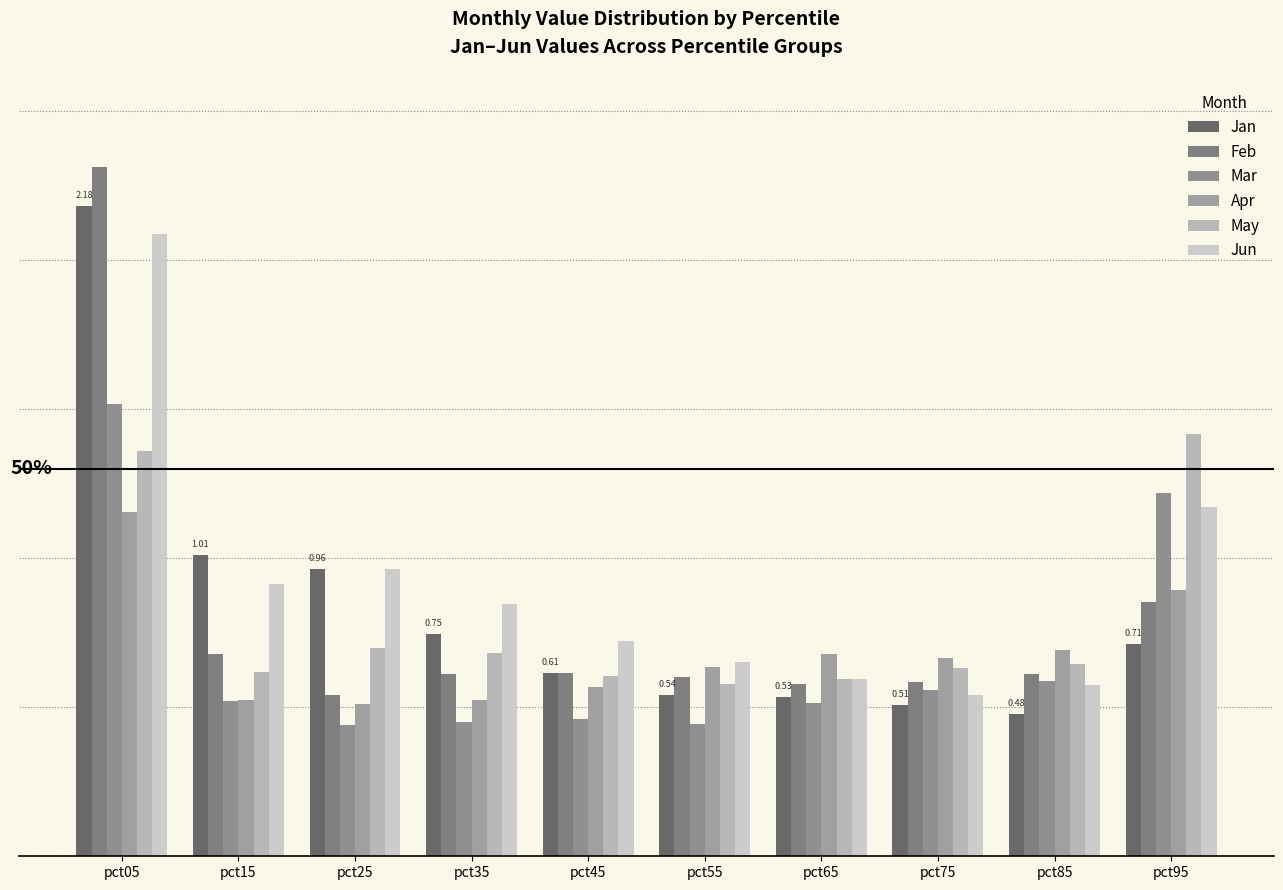

The value of Apr at pct95 is 0.3. True or false?

False